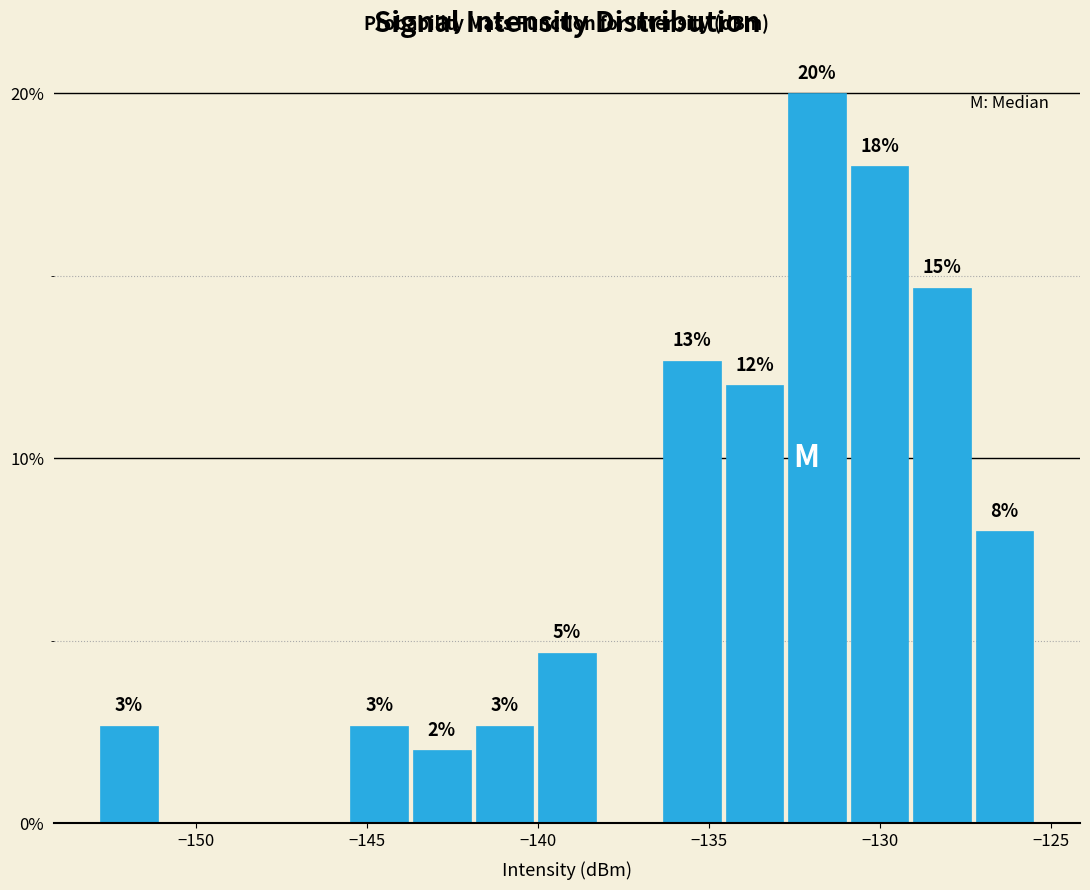

Read against the x-axis, roughly where is the centre of the tallest bar?

-132.0